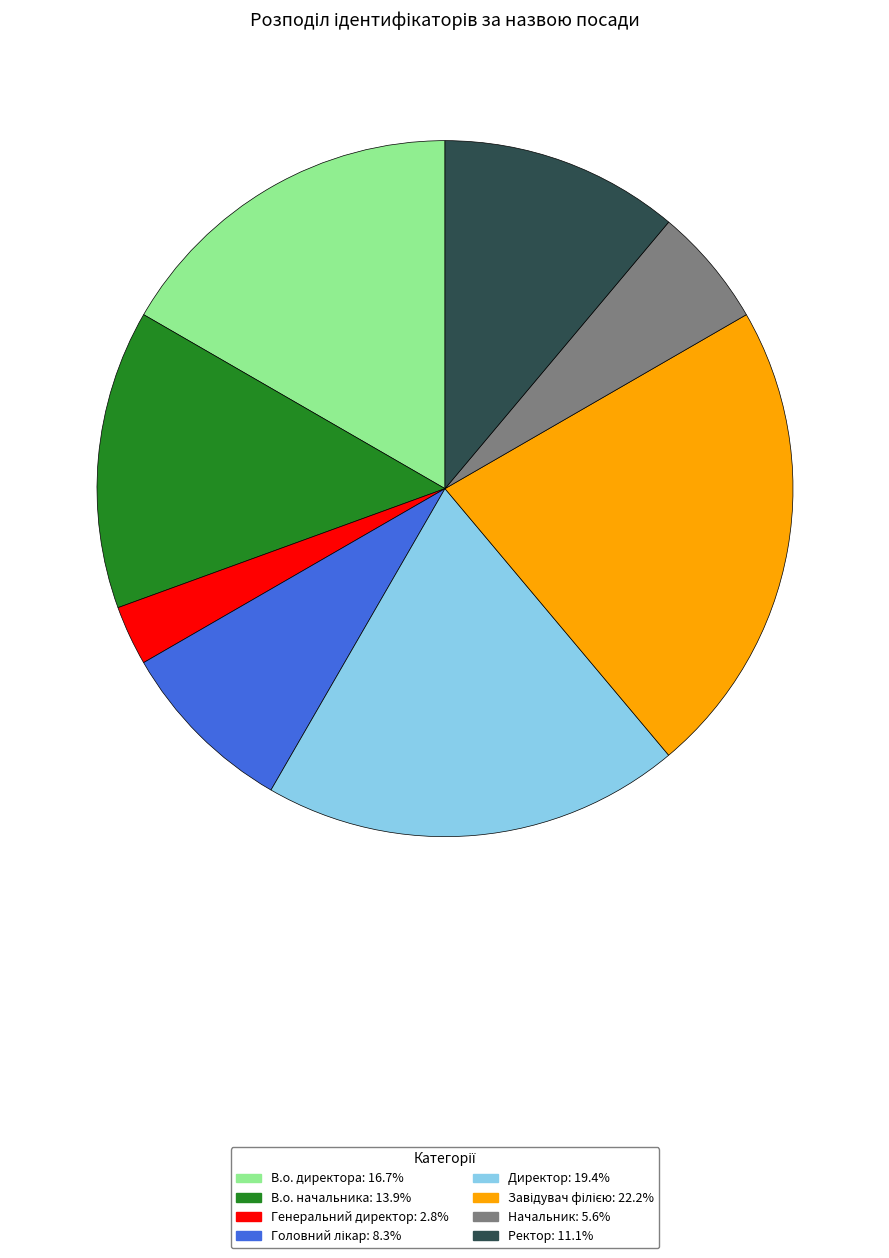

What is the smallest slice in the pie chart?

Генеральний директор